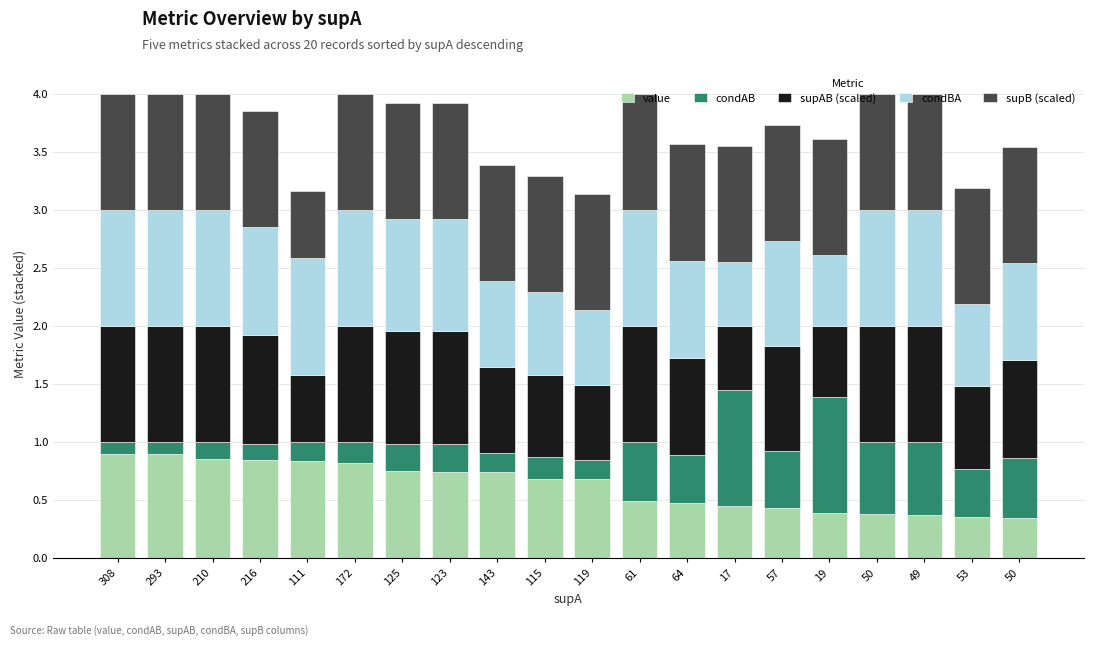

What is the label of the 12th bar from the left?

61